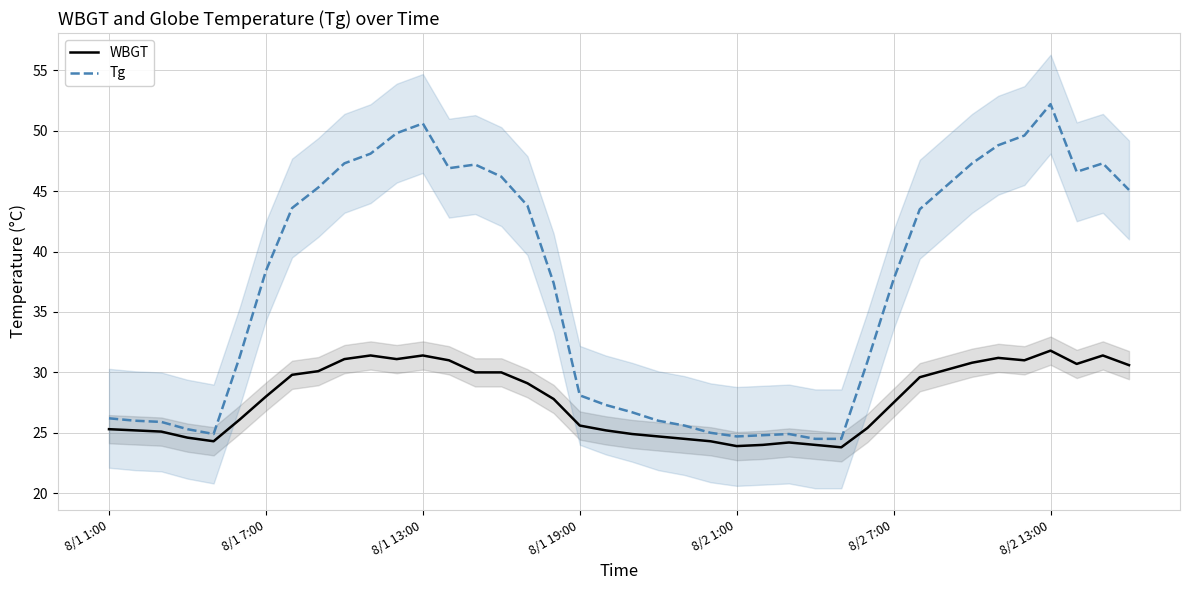

Which series has the largest total across all categories?

Tg